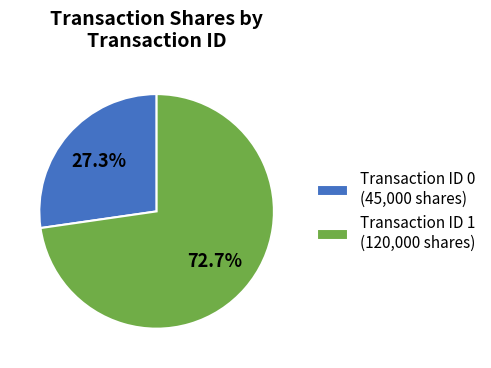

Rank the categories by value from lowest to highest.

Transaction ID 0 (45,000 shares), Transaction ID 1 (120,000 shares)